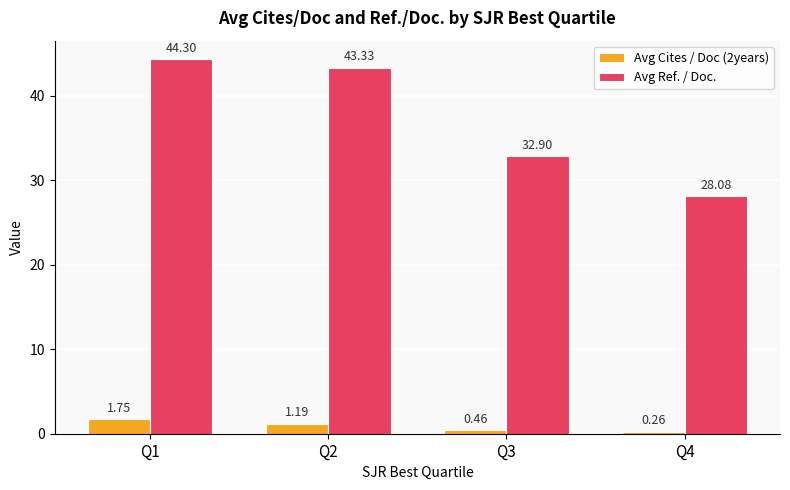

List the series in order of their overall mean, lowest first.

Avg Cites / Doc (2years), Avg Ref. / Doc.